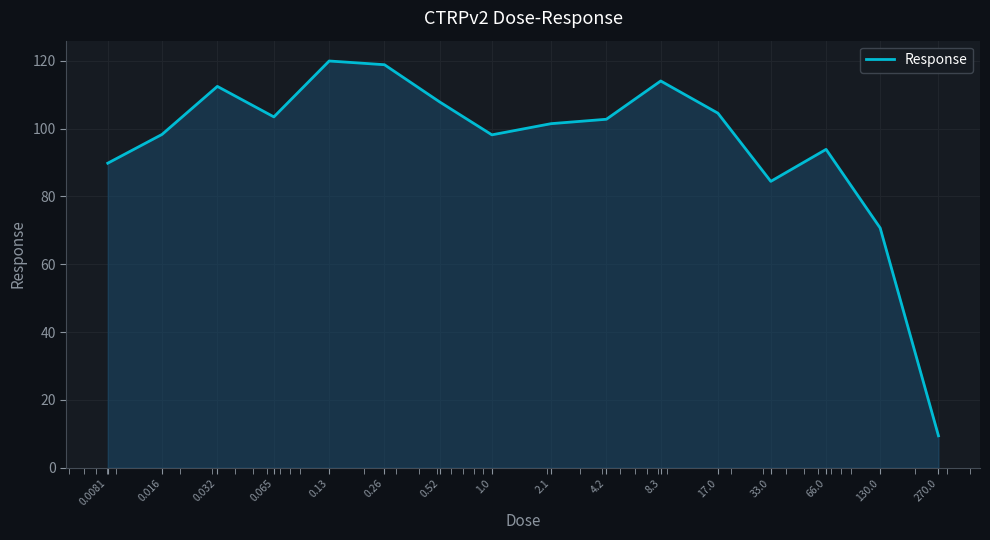

What is the difference between the maximum and minimum values?

110.6